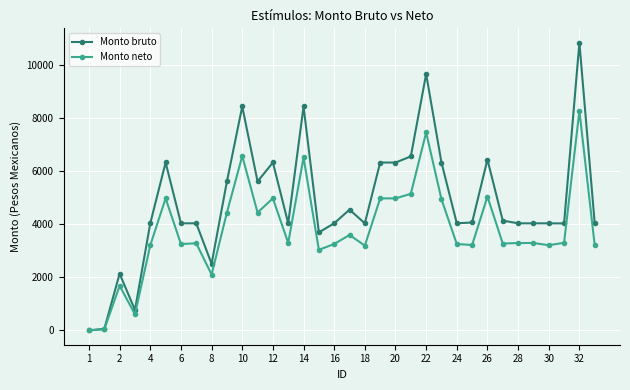

Rank the series by their average value, from highest to lowest.

Monto bruto, Monto neto